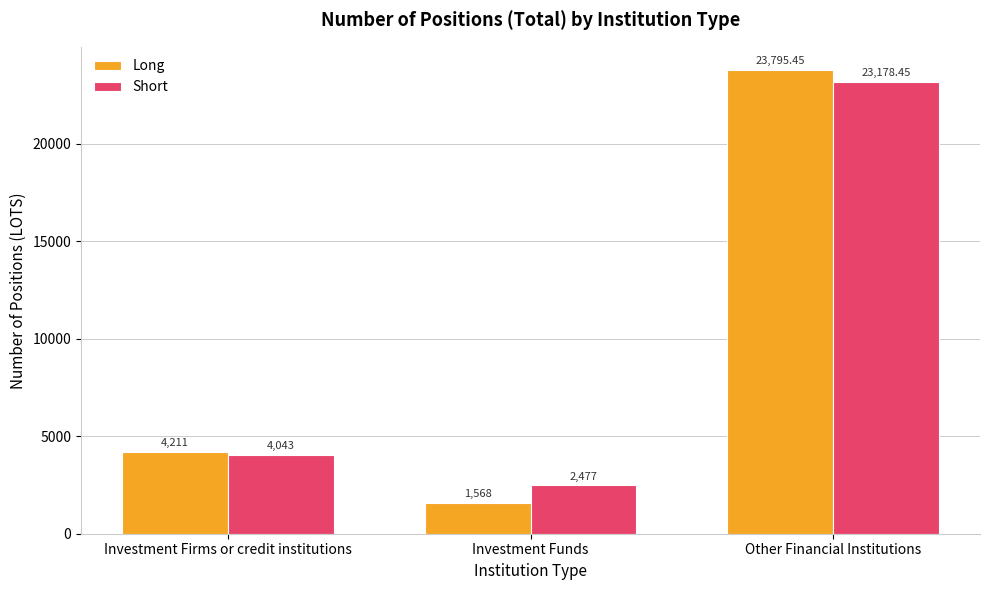

The value of Long at Investment Funds is 1568.0. True or false?

True